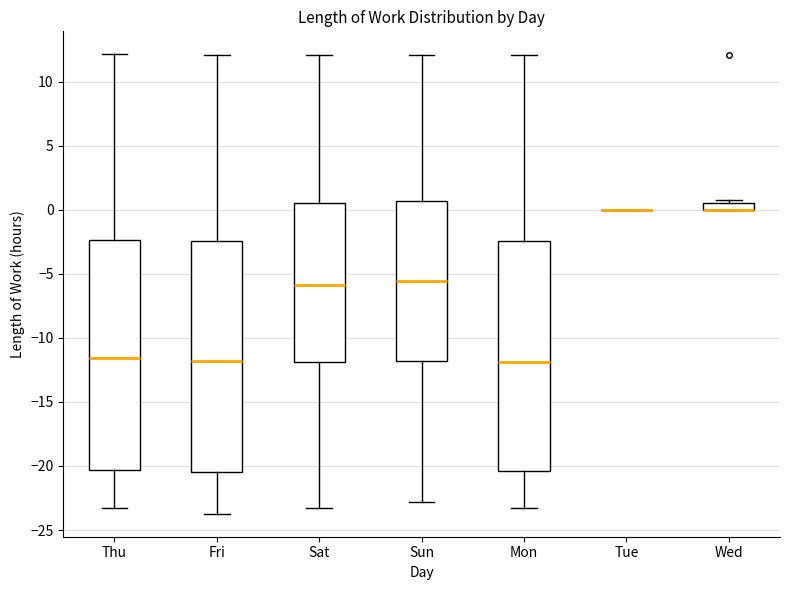

Where does the upper whisker of the box for Sun end on the y-axis? The values are not printed on the chart, so give them approximately, as read against the axis.

12.0